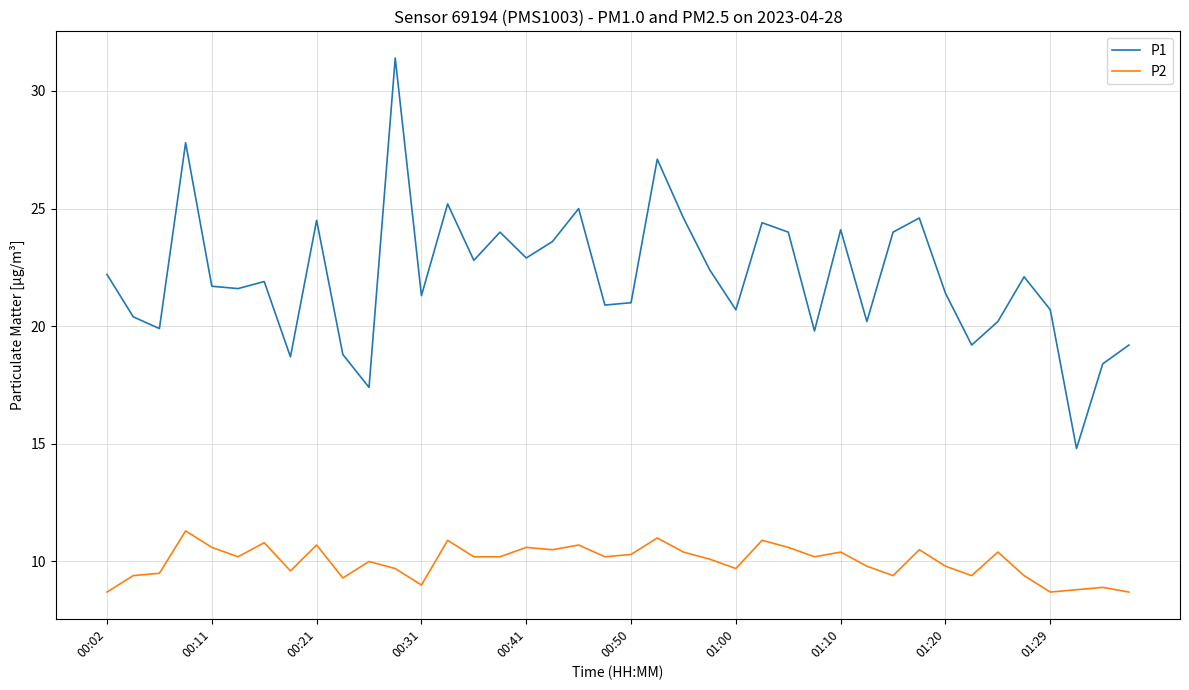

Which series has the largest range (max minus min)?

P1